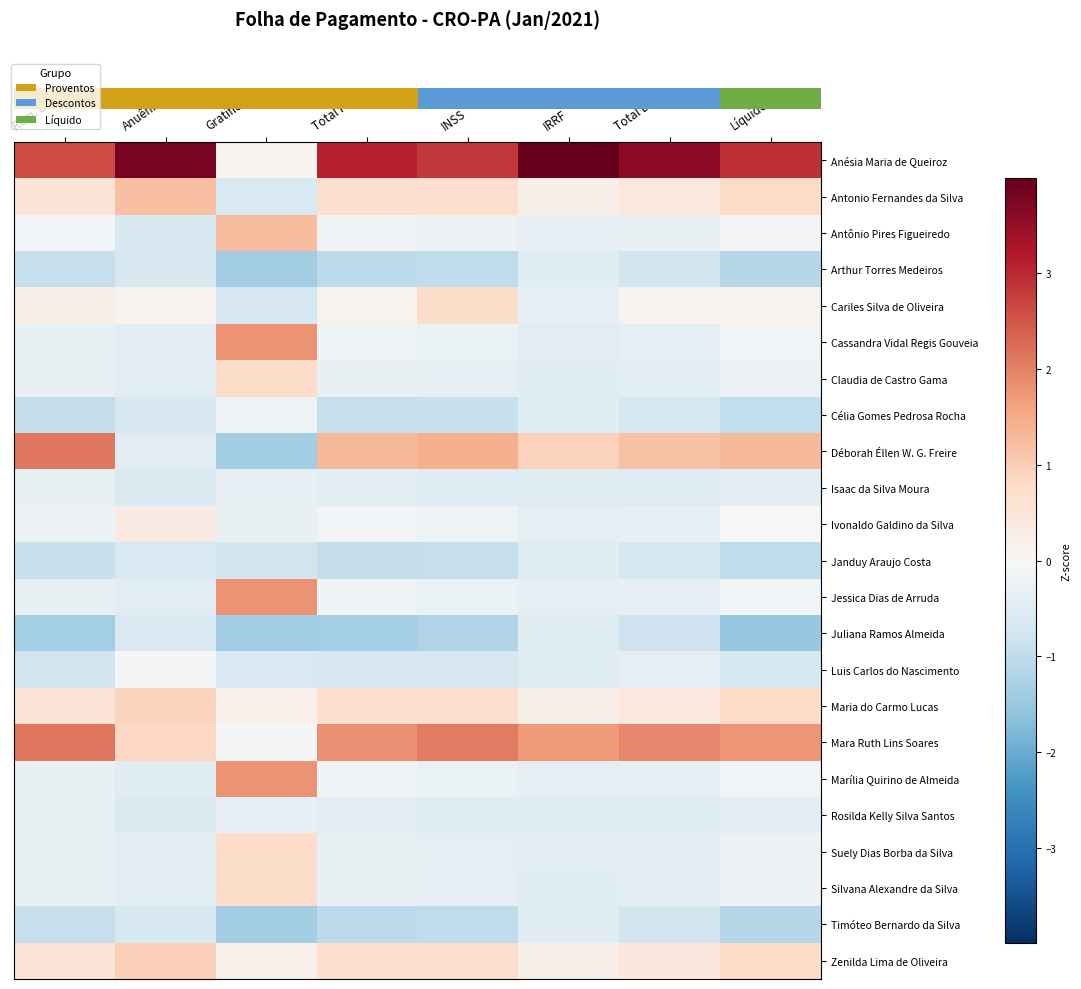

What is the spread (max minus min) of values at Anuênio?

4.5